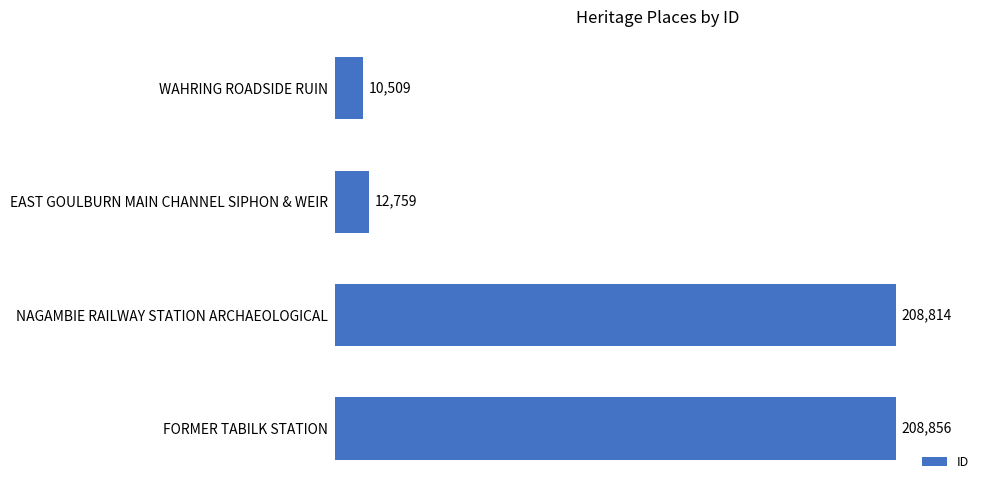

At which label is the value closest to 109682?

EAST GOULBURN MAIN CHANNEL SIPHON & WEIR